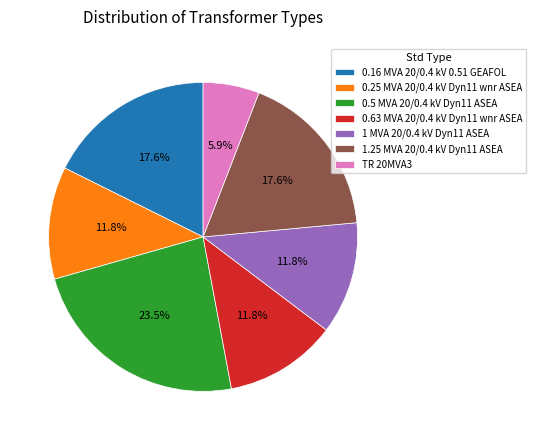

To the nearest percent, what is the average slice percentage?

14%